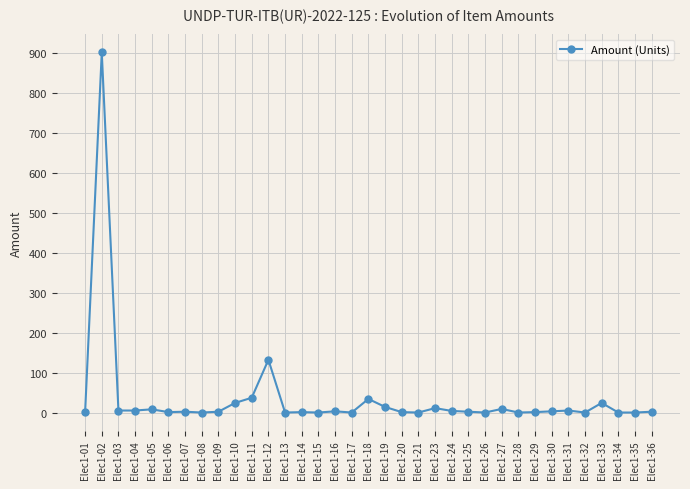

The value at Elec1-33 is 25.0. True or false?

True